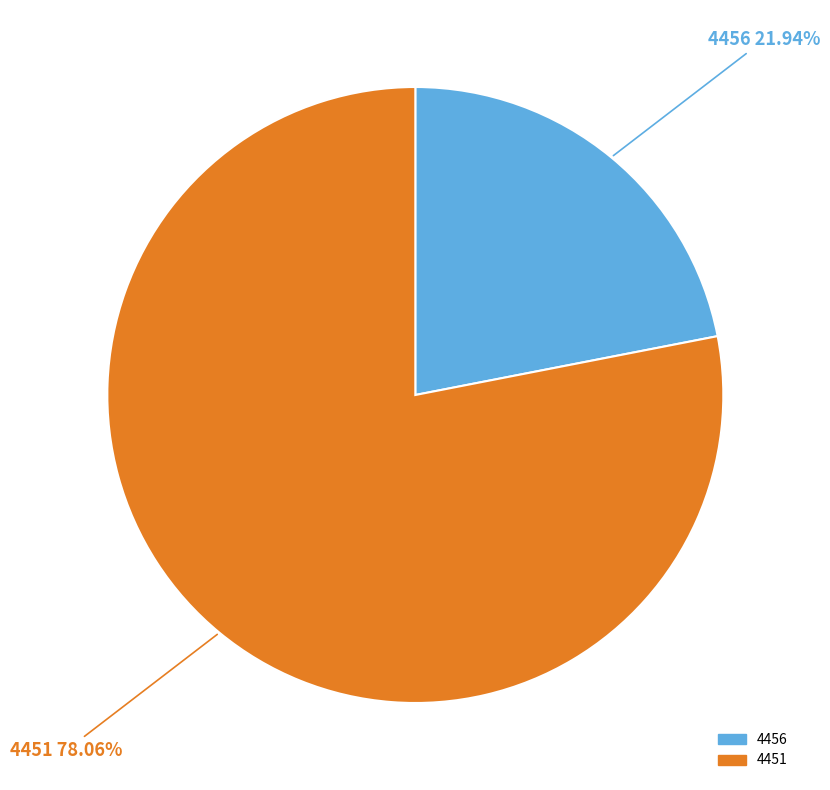

To the nearest percent, what is the difference between the 4456 and 4451 slice percentages?

56%